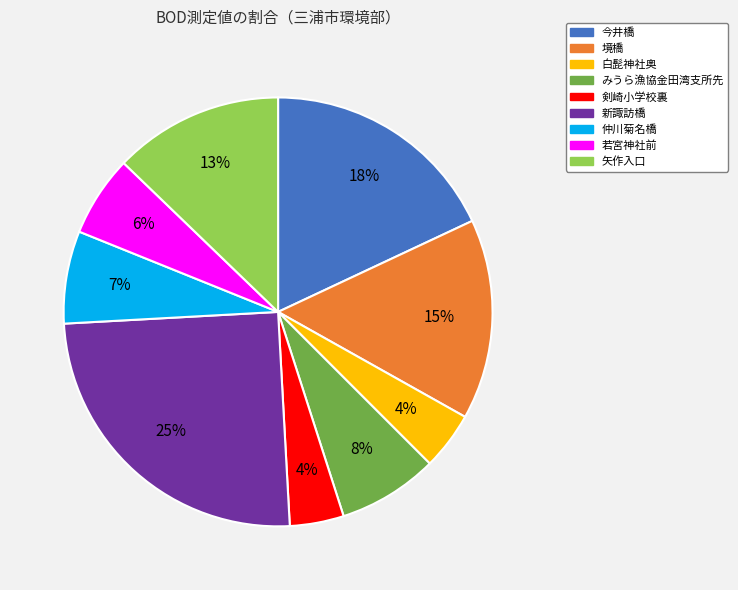

Count the number of slices in the pie.

9